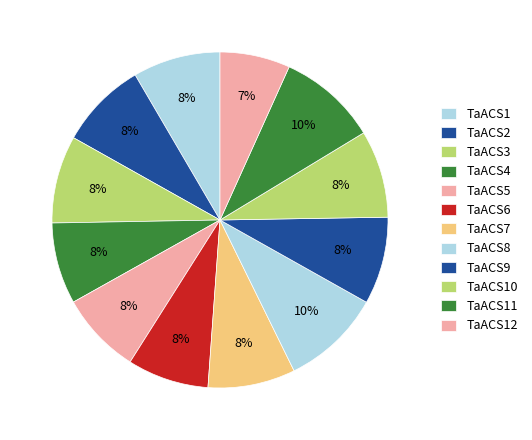

Rank the categories by value from highest to lowest.

TaACS8, TaACS11, TaACS1, TaACS2, TaACS3, TaACS7, TaACS9, TaACS10, TaACS5, TaACS4, TaACS6, TaACS12